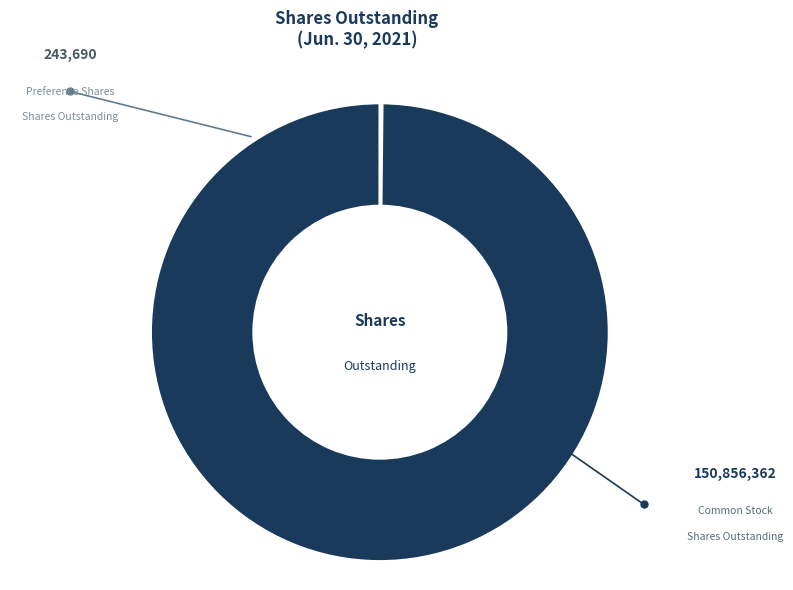

Does any single category account for the majority?

Yes